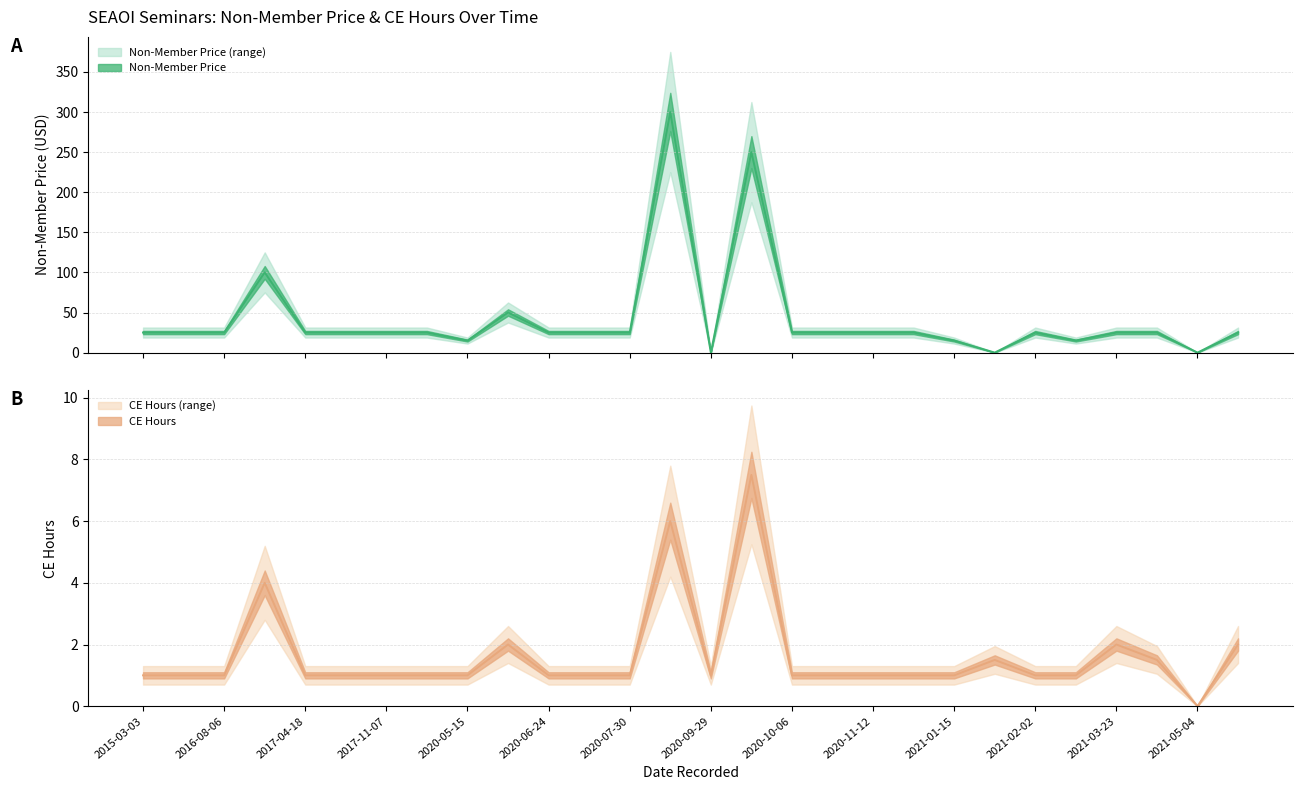

What are all the series names shown in the legend?

Non-Member Price, CE Hours